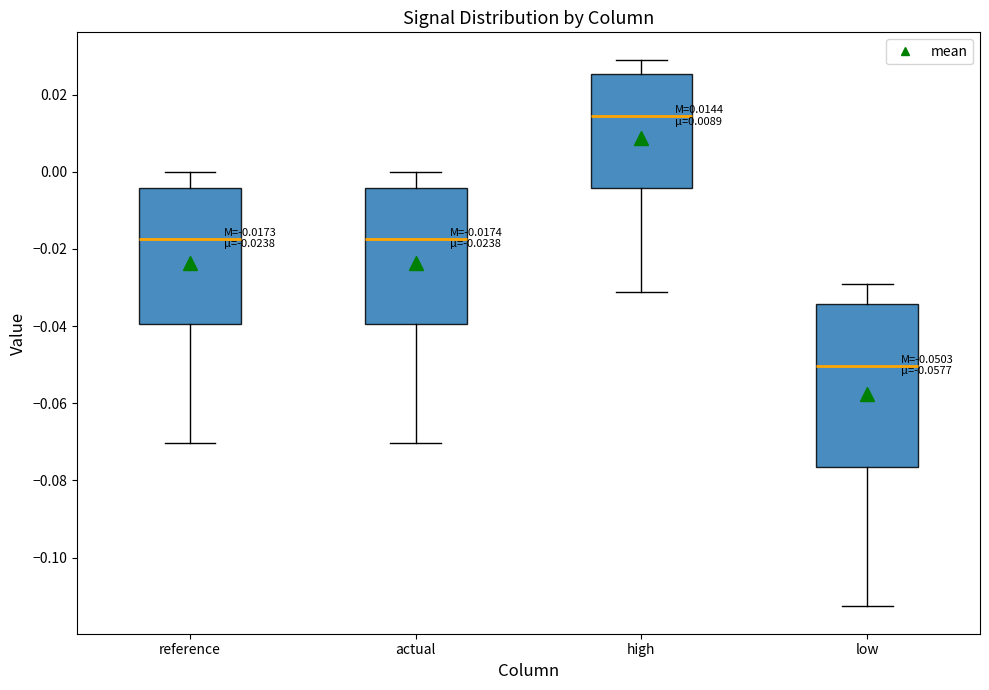

Which box has the lowest median line?

low